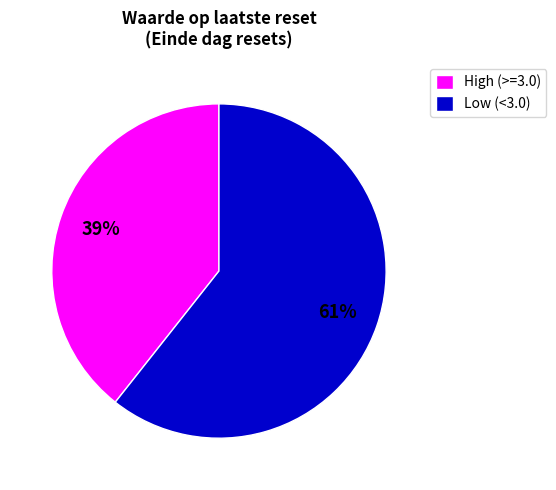

Is it true that Low (<3.0) is 61% of the pie?

True